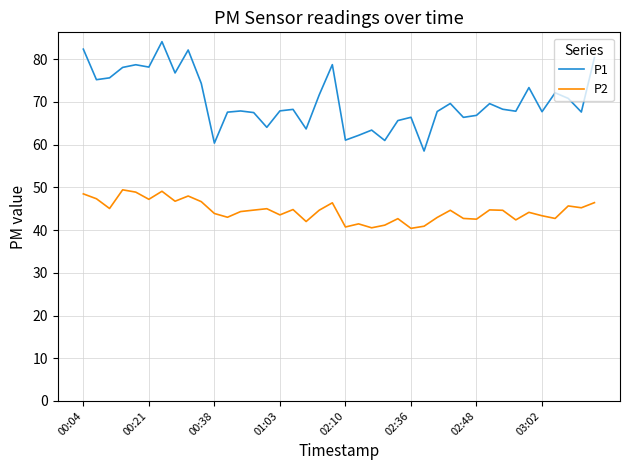

Which series has the largest range (max minus min)?

P1